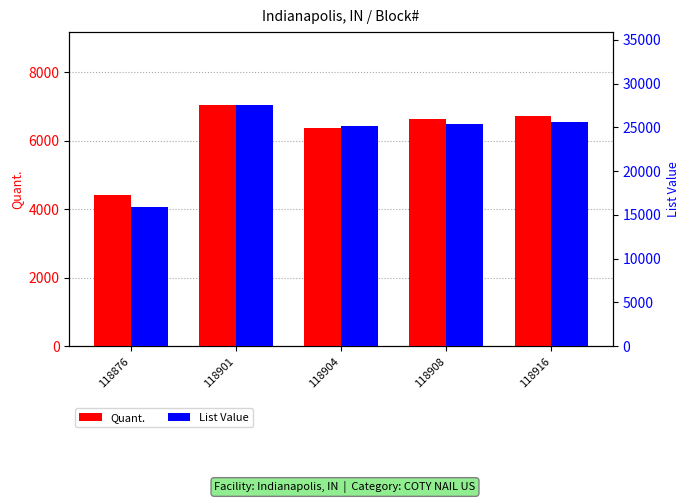

Which series has the largest total across all categories?

List Value